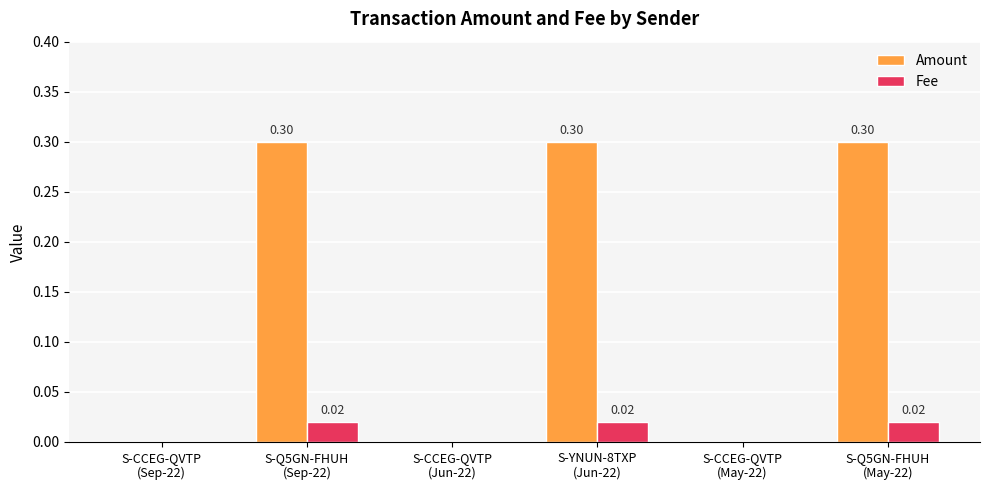

The value of Fee at S-CCEG-QVTP
(May-22) is 0.0. True or false?

True